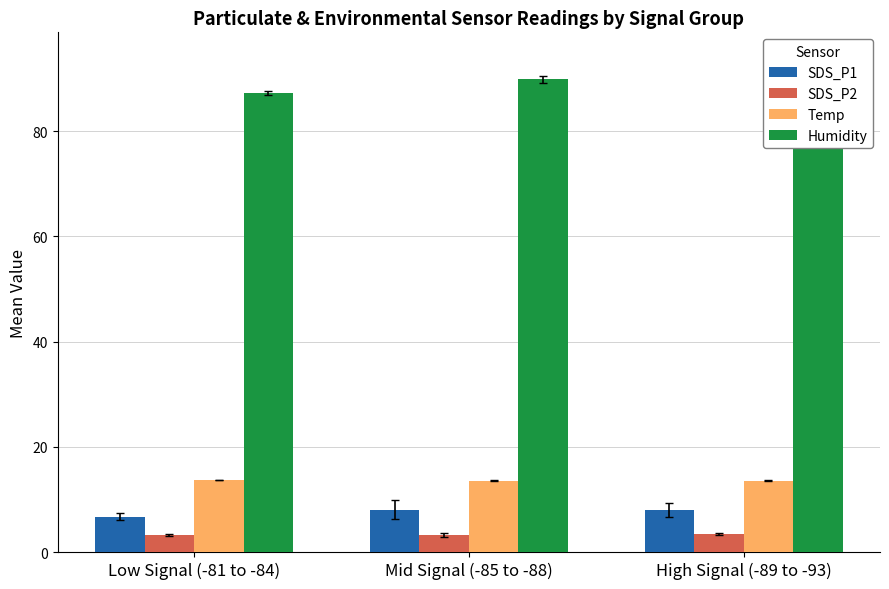

Rank the series at High Signal (-89 to -93) from lowest to highest value.

SDS_P2, SDS_P1, Temp, Humidity